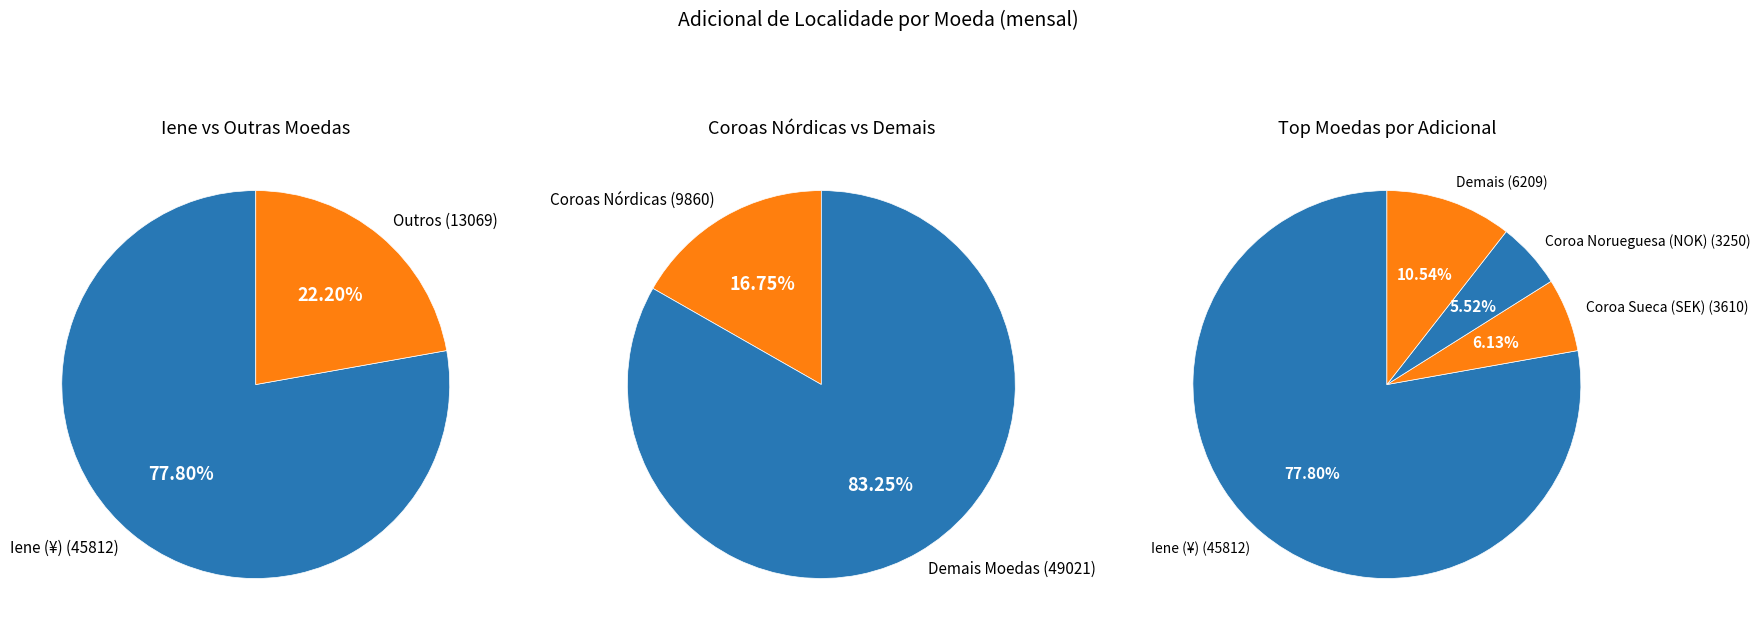

To the nearest percent, what is the combined percentage of Coroa Sueca (SEK) and Iene (¥)?

84%